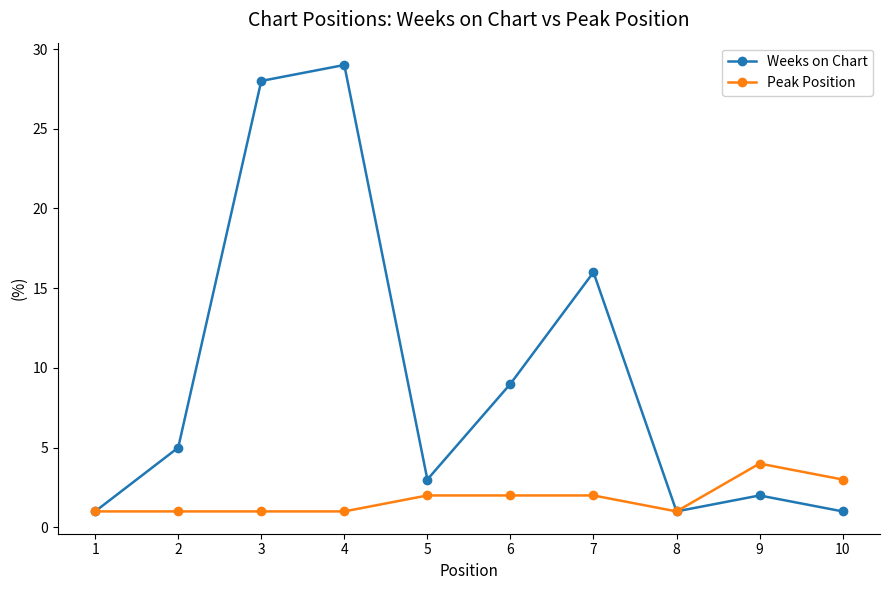

Rank the series by their average value, from lowest to highest.

Peak Position, Weeks on Chart